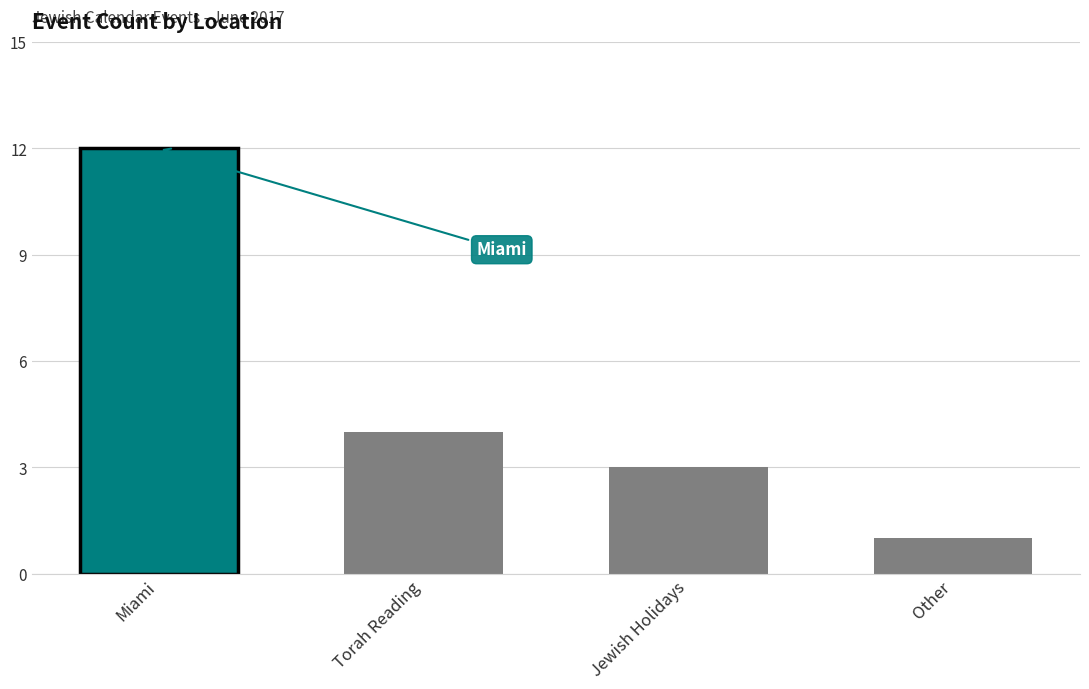

What is the average value?

5